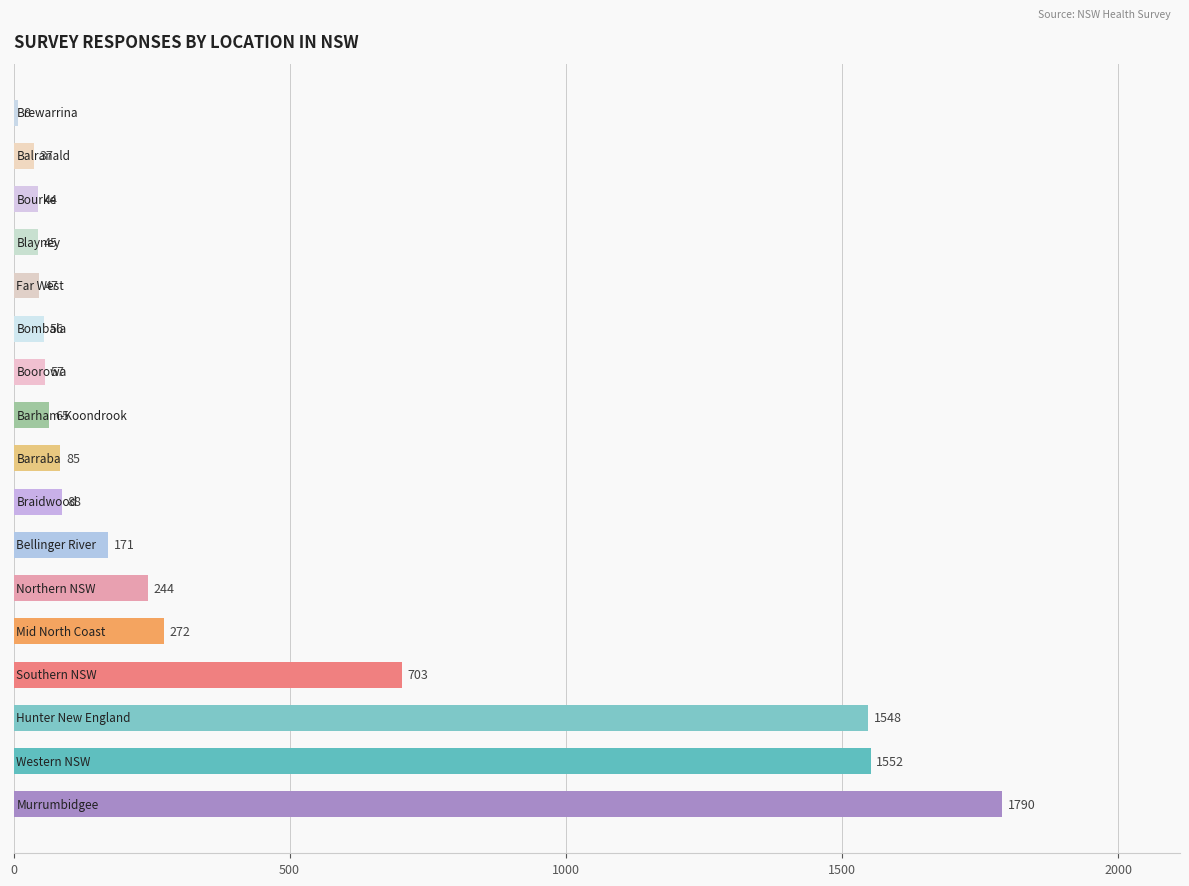

How many bars are there in total?

17